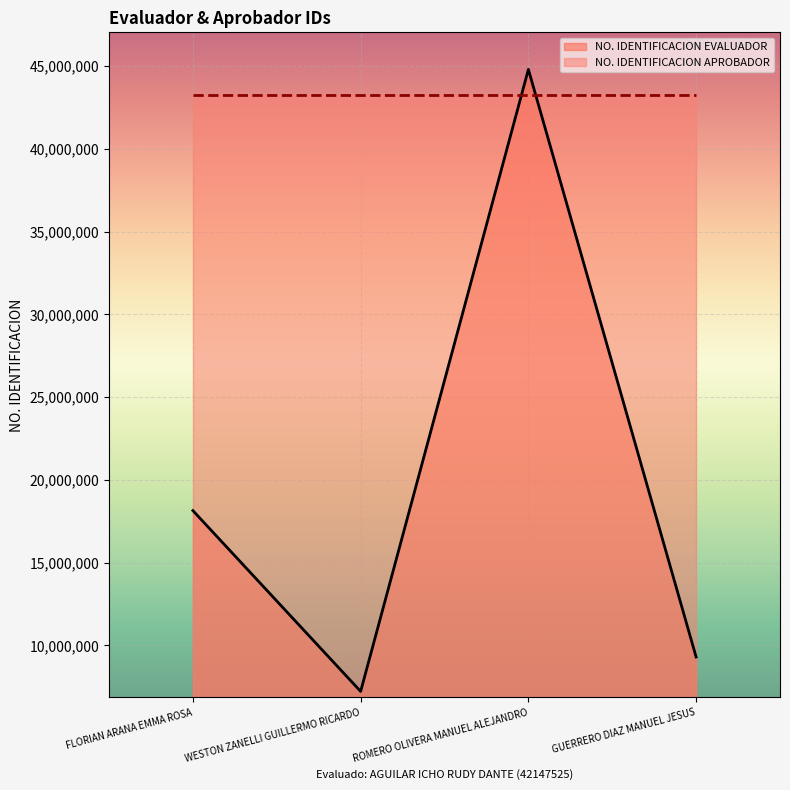

What is the approximate value at FLORIAN ARANA EMMA ROSA?

18147582